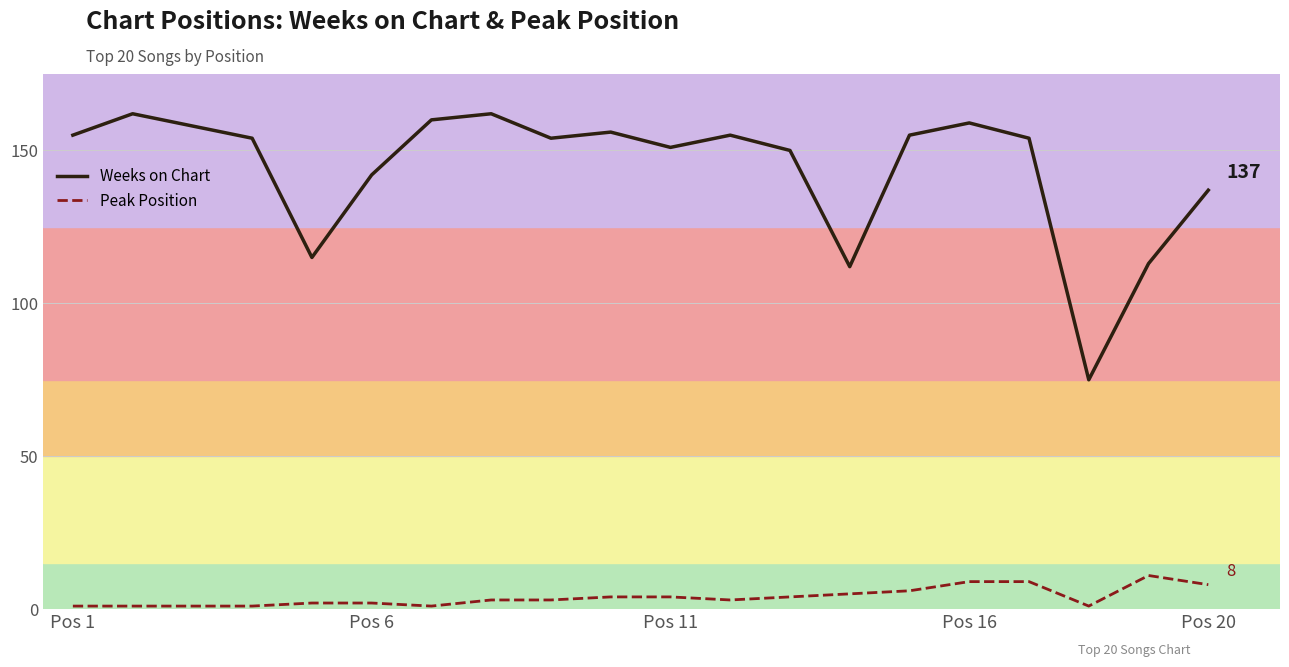

What is the difference between the maximum and minimum values in the Weeks on Chart series?

87